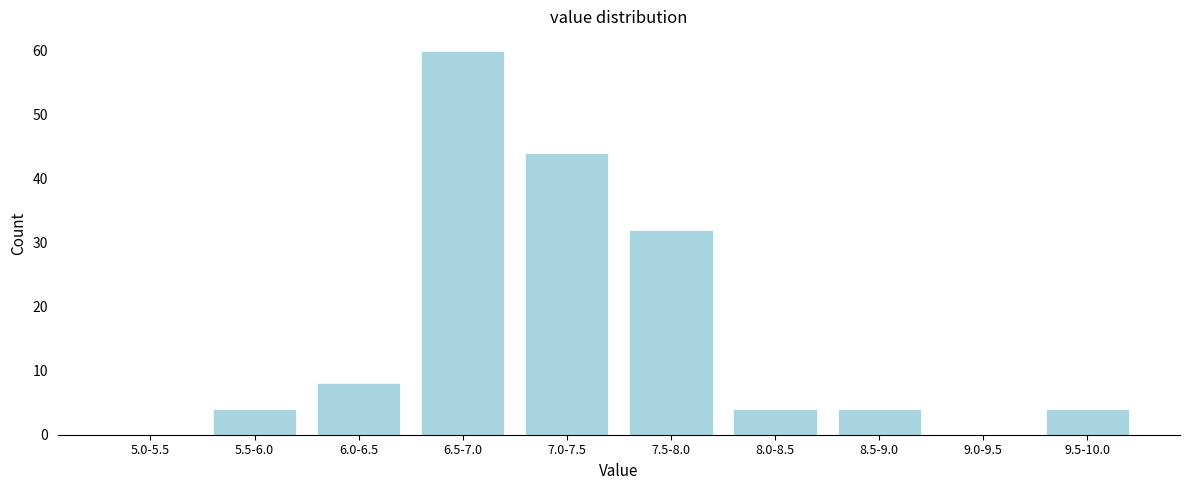

Reading left to right, extract all data points from this chart.

5.0-5.5=0	5.5-6.0=4	6.0-6.5=8	6.5-7.0=60	7.0-7.5=44	7.5-8.0=32	8.0-8.5=4	8.5-9.0=4	9.0-9.5=0	9.5-10.0=4